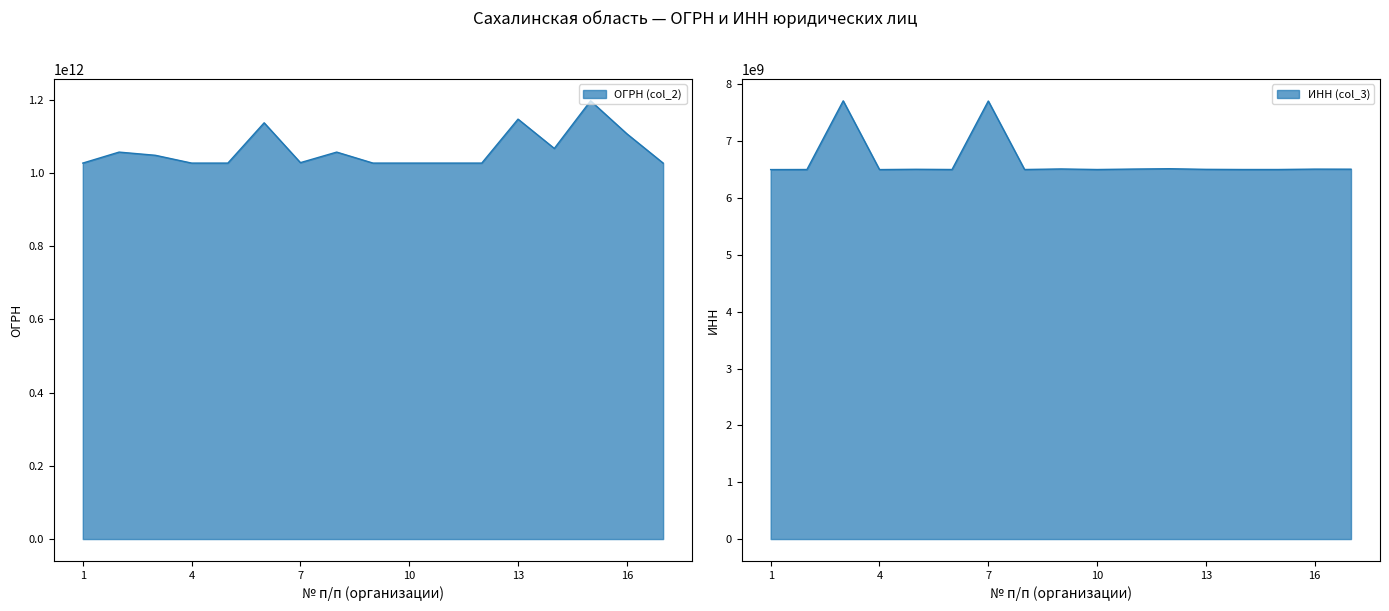

What is the value of the ОГРН (col_2) point at the 3rd from the left?

1047796300320